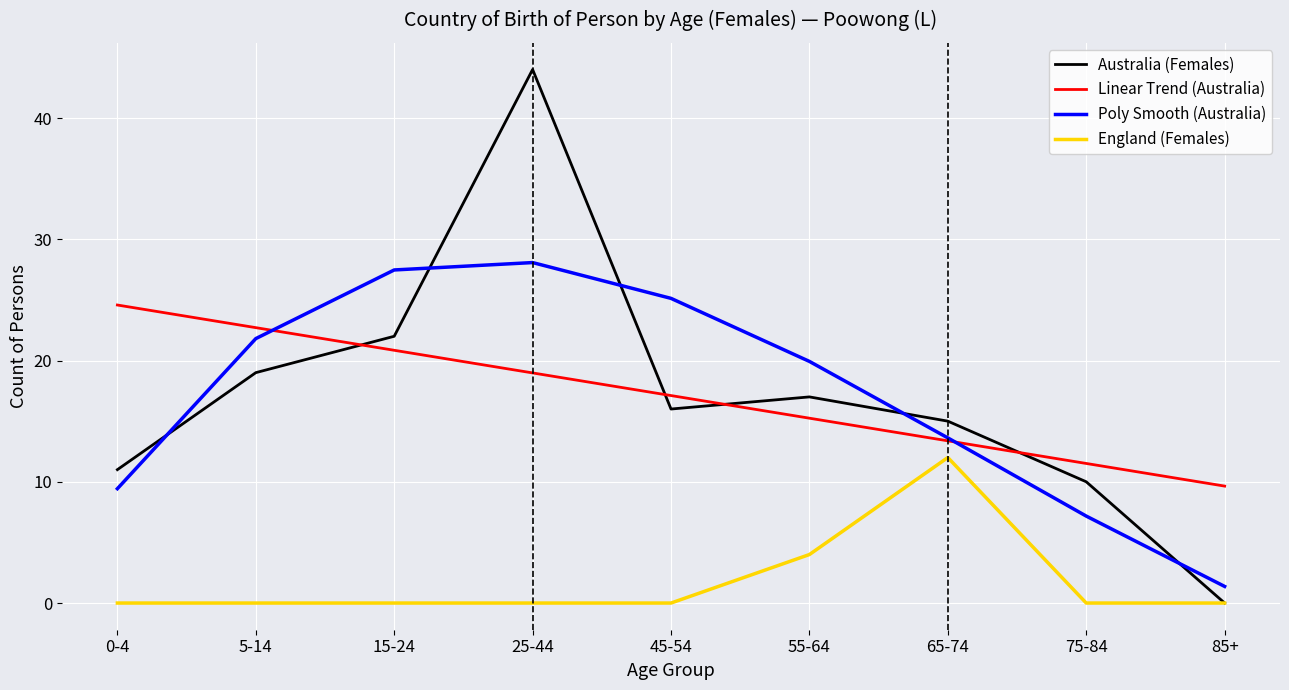

Reading left to right, list all the values displayed in this chart.

Australia (Females): 0-4=11.0	5-14=19.0	15-24=22.0	25-44=44.0	45-54=16.0	55-64=17.0	65-74=15.0	75-84=10.0	85+=0.0
Linear Trend (Australia): 0-4=24.6	5-14=22.7	15-24=20.8	25-44=19.0	45-54=17.1	55-64=15.2	65-74=13.4	75-84=11.5	85+=9.6
Poly Smooth (Australia): 0-4=9.4	5-14=21.8	15-24=27.5	25-44=28.1	45-54=25.1	55-64=19.9	65-74=13.6	75-84=7.2	85+=1.4
England (Females): 0-4=0.0	5-14=0.0	15-24=0.0	25-44=0.0	45-54=0.0	55-64=4.0	65-74=12.0	75-84=0.0	85+=0.0